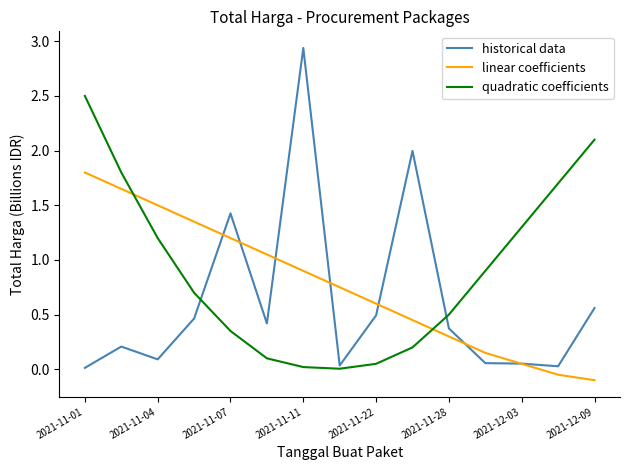

Rank the series by their average value, from lowest to highest.

historical data, linear coefficients, quadratic coefficients